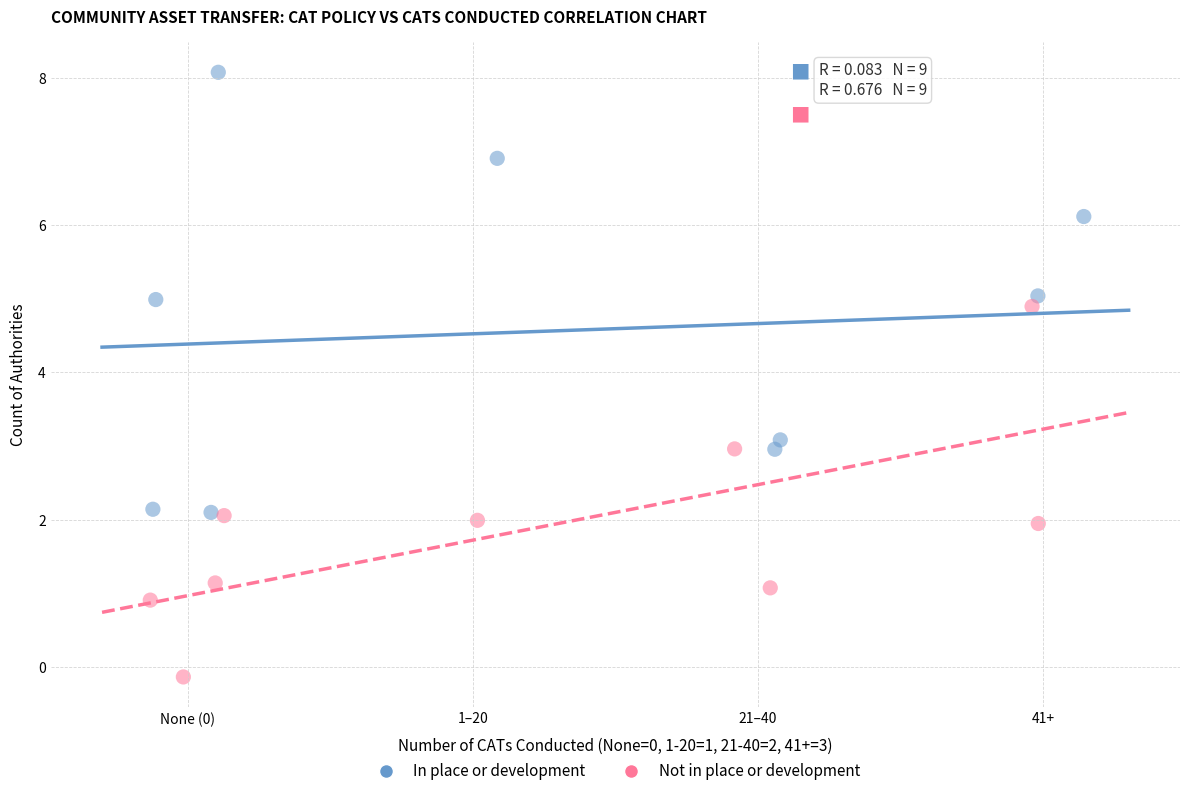

Which series has the widest spread of Y values?

In place or development